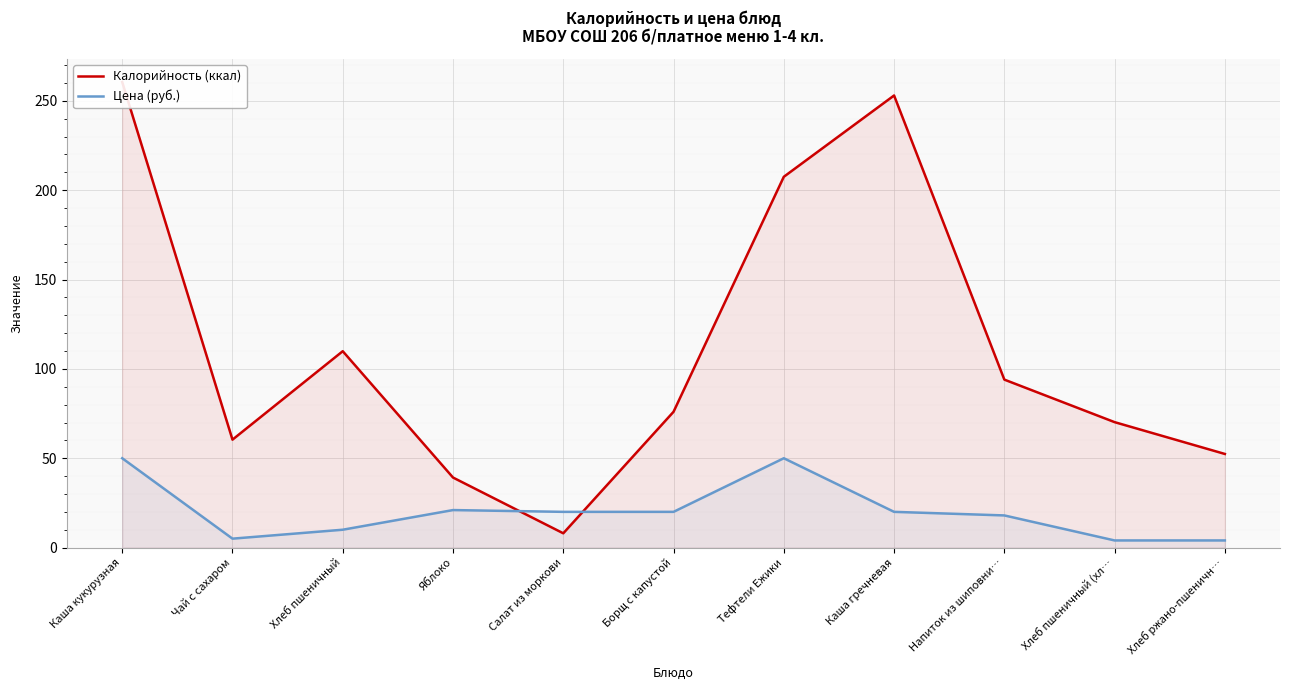

List the series in order of their overall mean, highest first.

Калорийность (ккал), Цена (руб.)